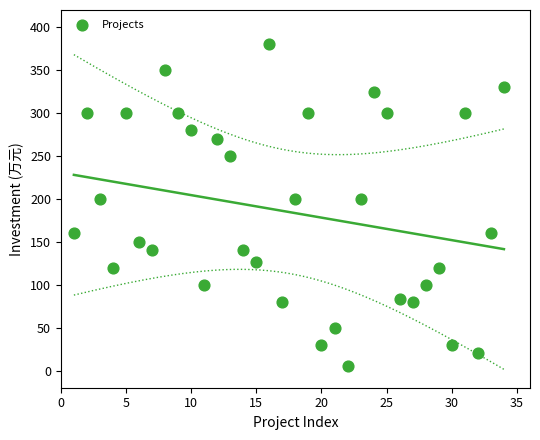

What is the range of Y values (max minus min)?

375.0